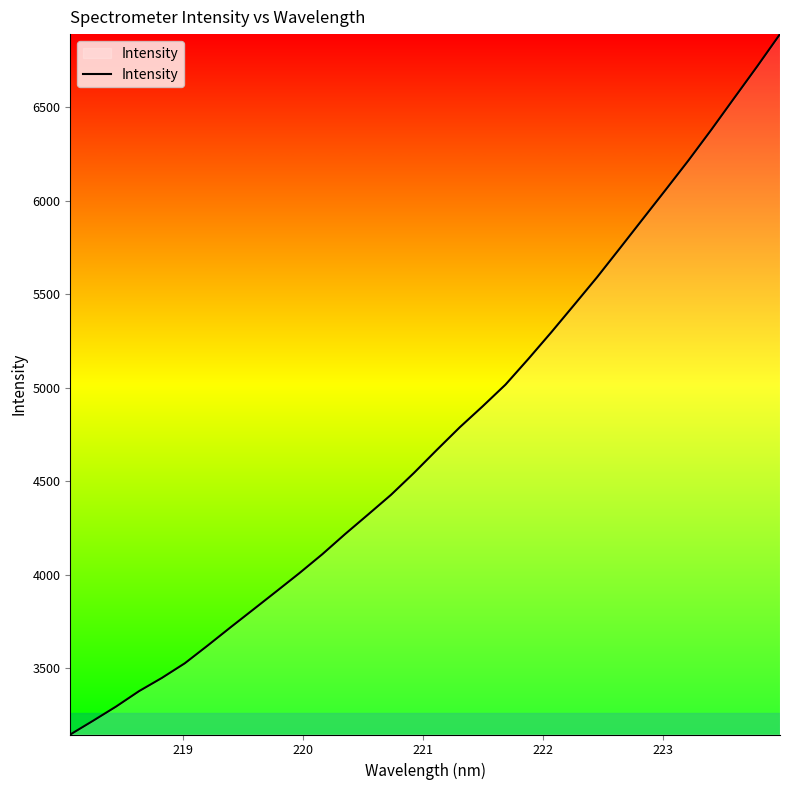

How many lines are shown in the chart?

1